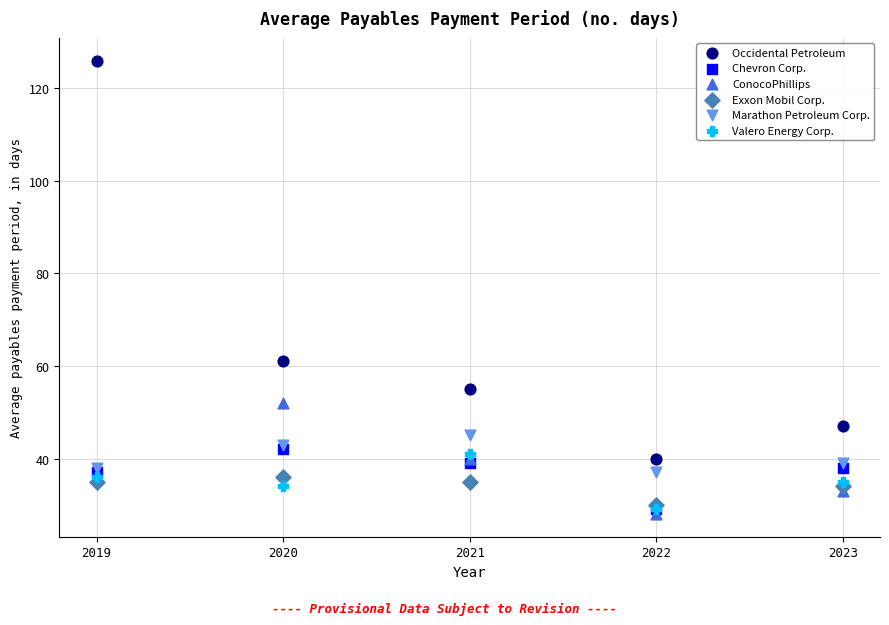

Which series has the largest Y range (max minus min)?

Occidental Petroleum